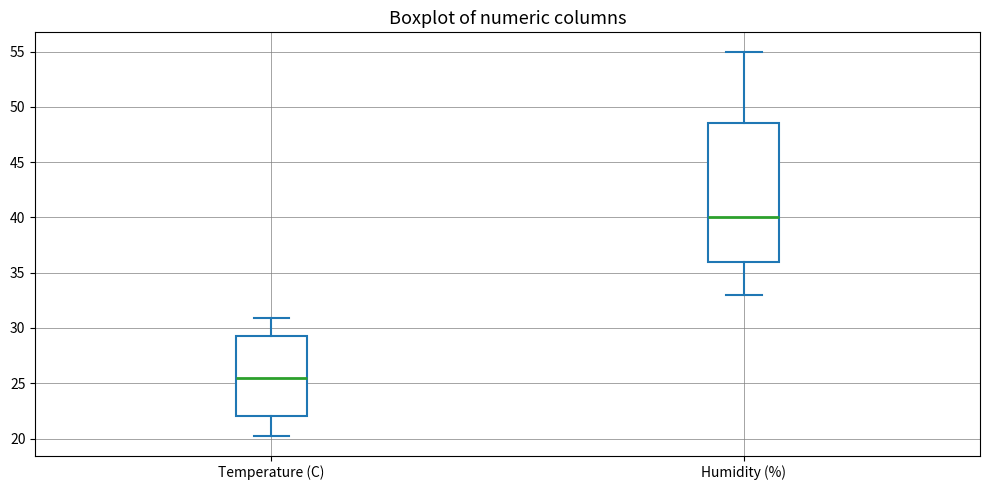

Which box has the lowest median line?

Temperature (C)